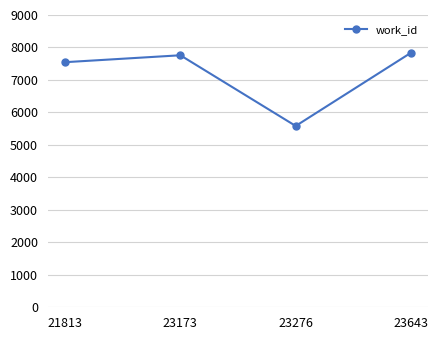

List the labels in order of value, smallest first.

23276, 21813, 23173, 23643